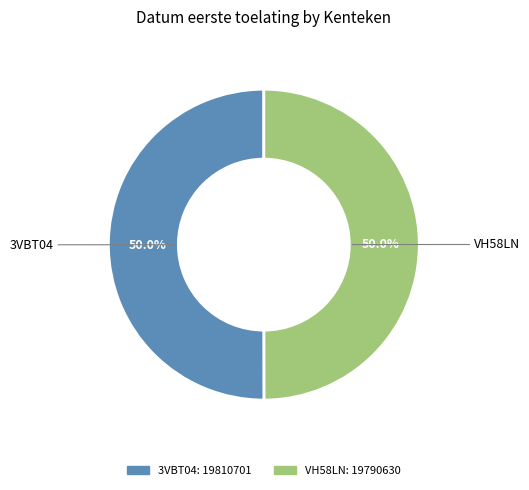

Approximately how many times larger is the value at VH58LN compared to 3VBT04?

1.0